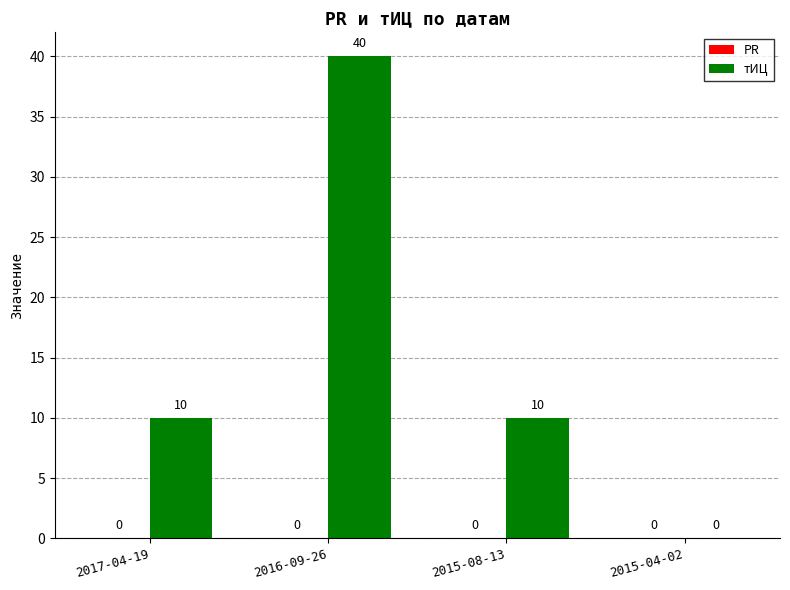

Reading left to right, what are all the values shown in this chart?

2017-04-19=10	2016-09-26=40	2015-08-13=10	2015-04-02=0